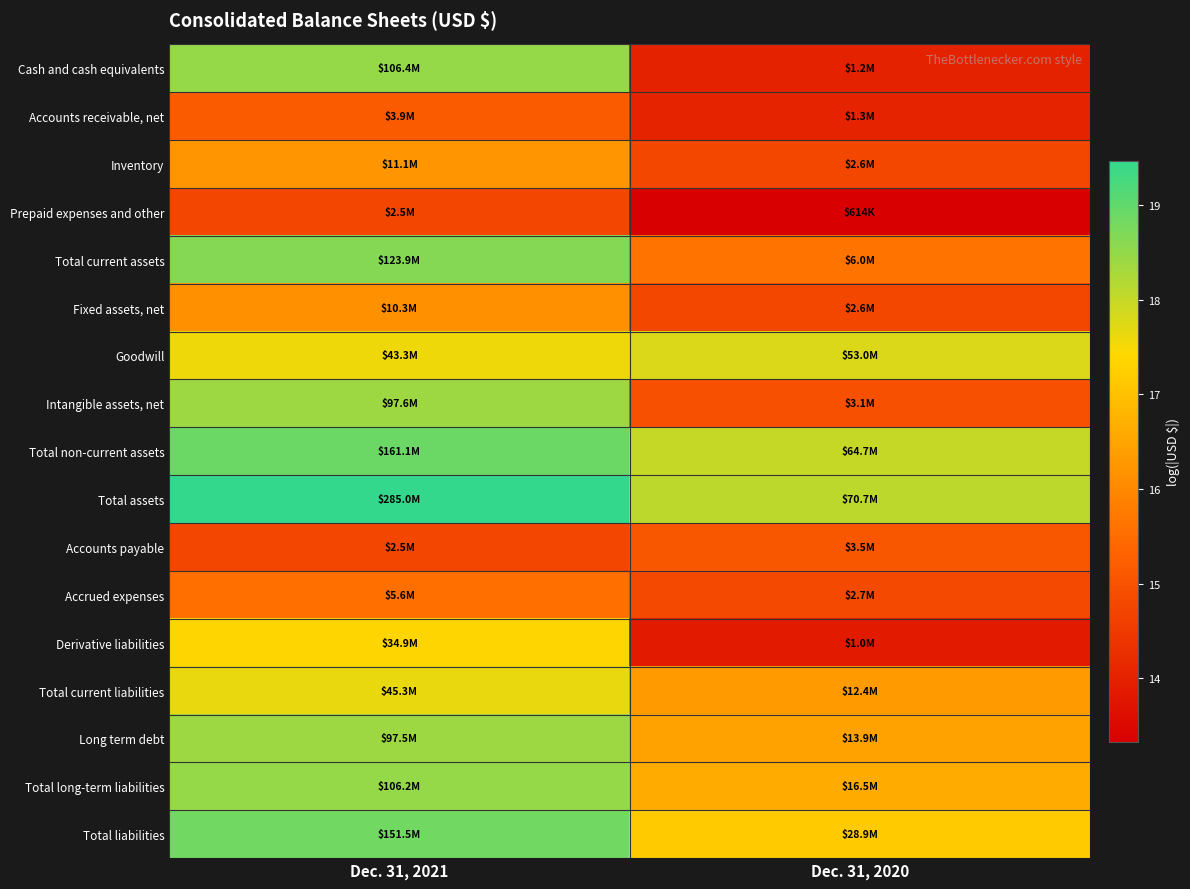

At how many categories does at least one series exceed 15?

2